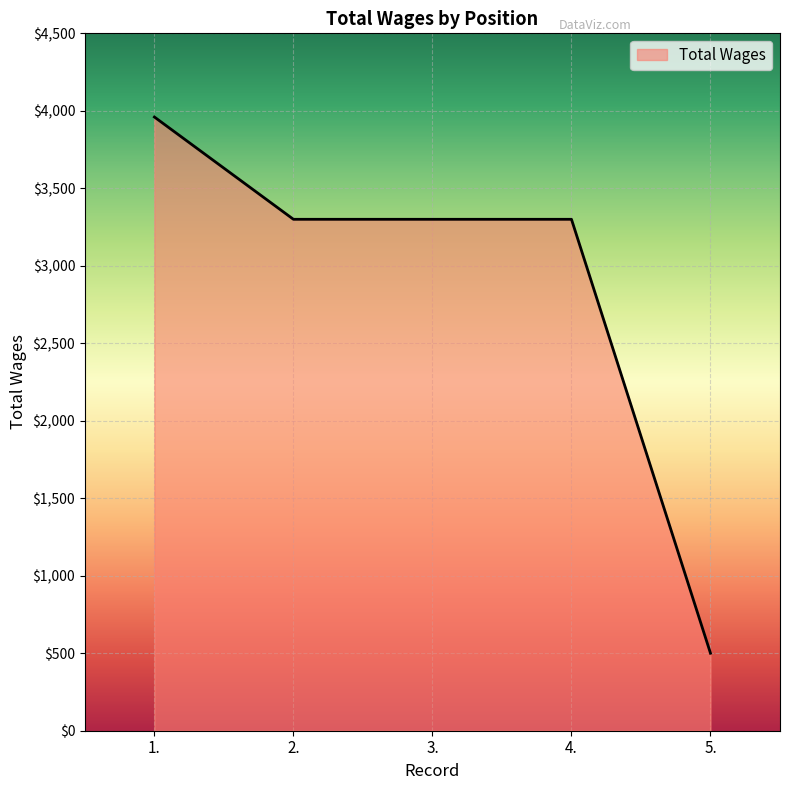

Which has a higher value, 1. or 5.?

1.